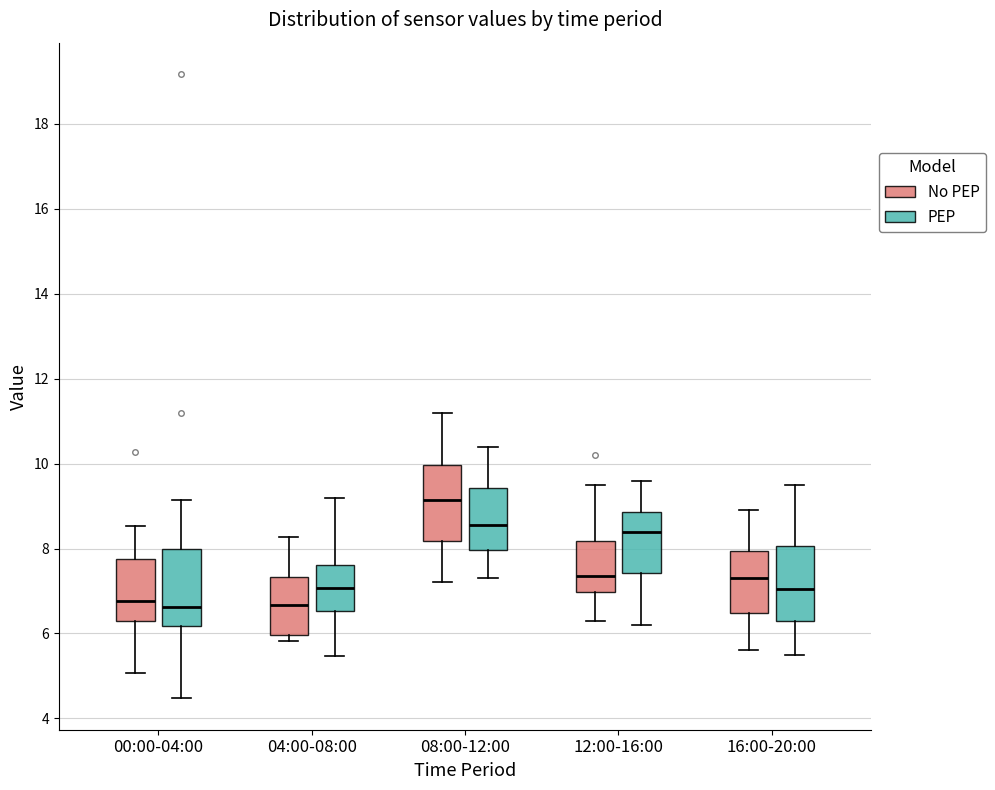

Which box has the highest median line?

08:00-12:00 (No PEP)